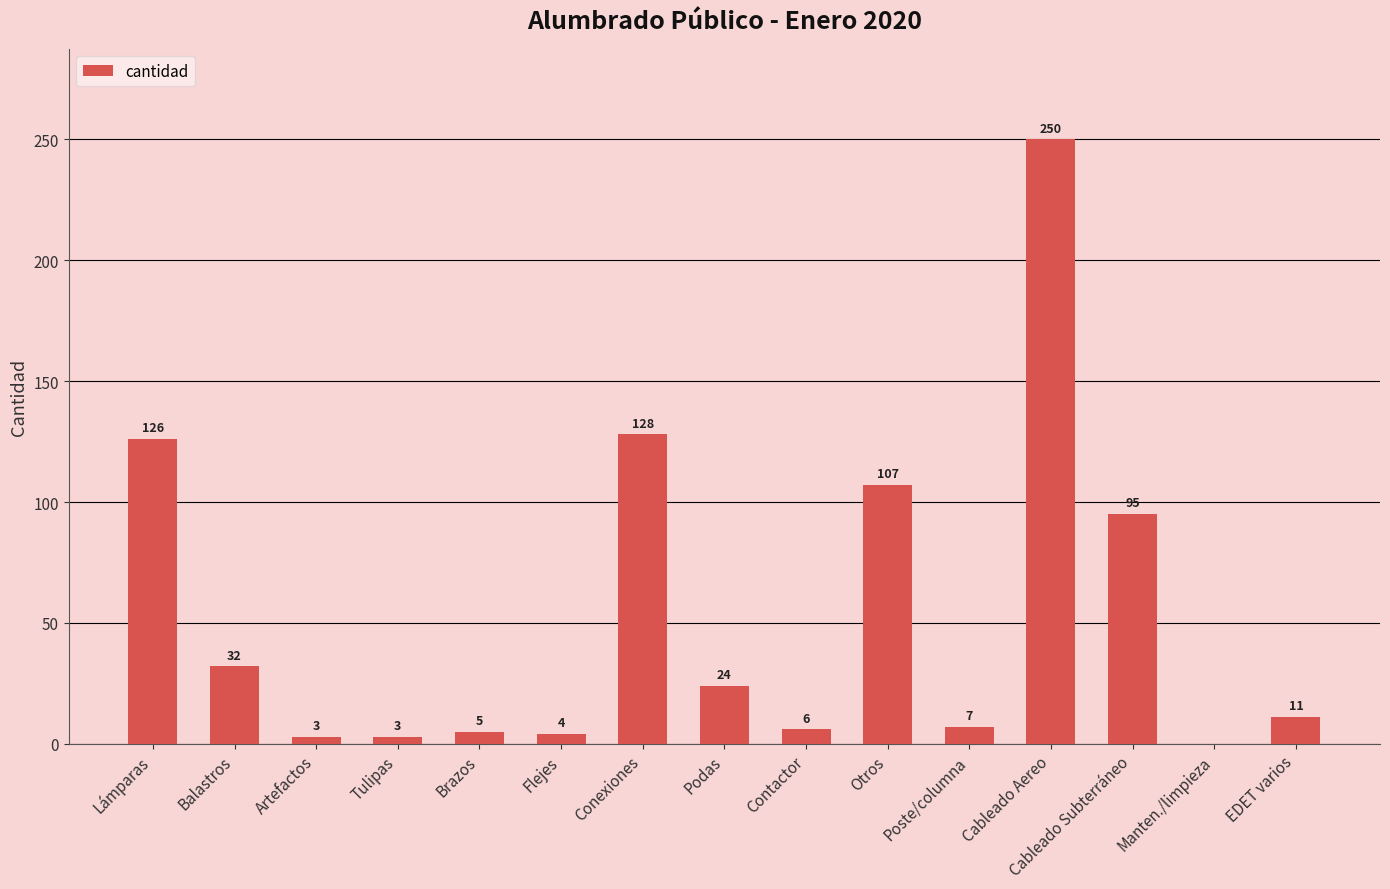

What is the maximum value shown in the chart?

250